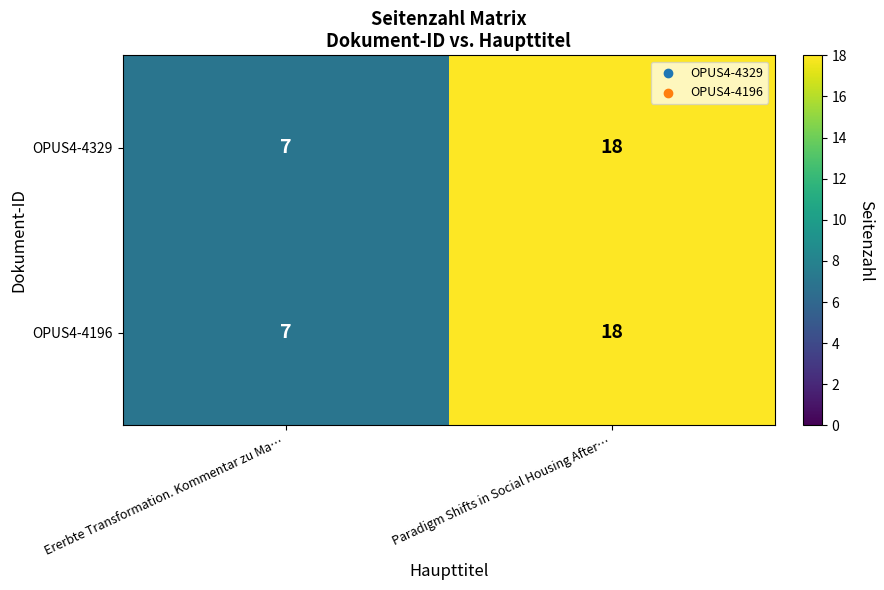

The OPUS4-4196 series shows 12 at Ererbte Transformation. Kommentar zu Ma…. True or false?

False